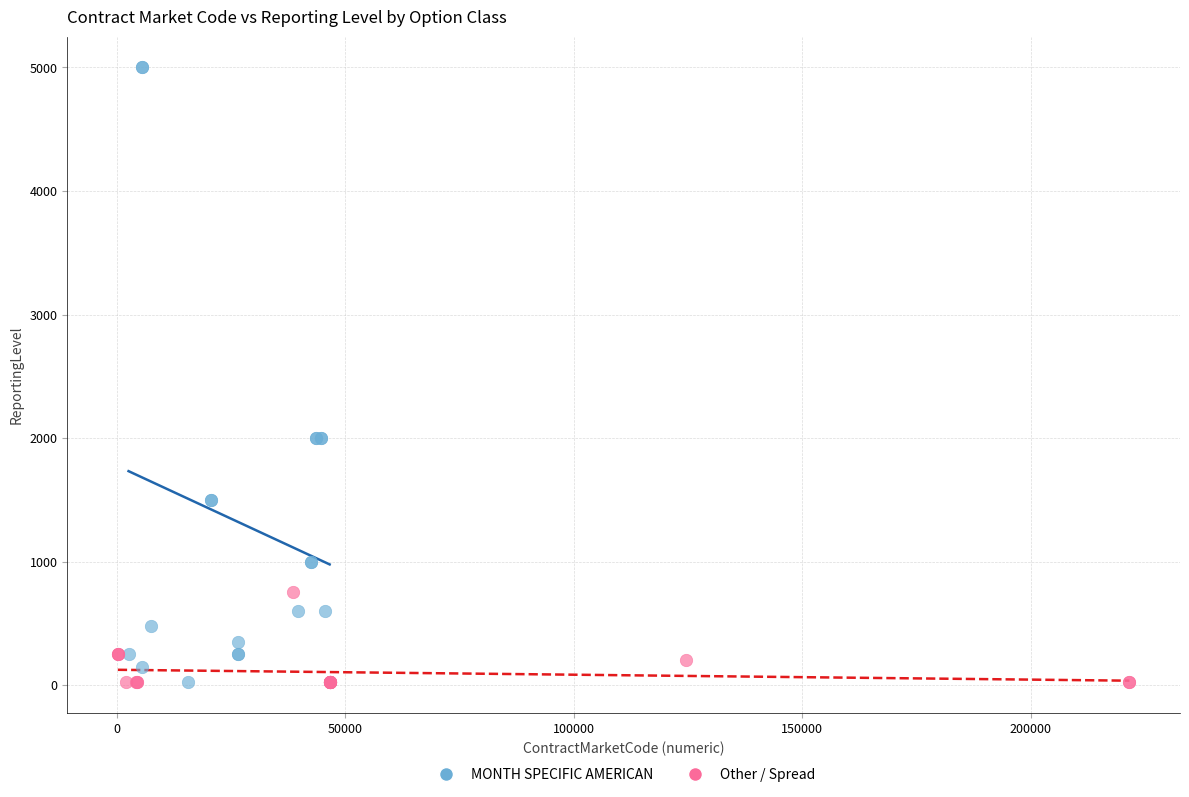

Which series contains the highest Y value?

MONTH SPECIFIC AMERICAN